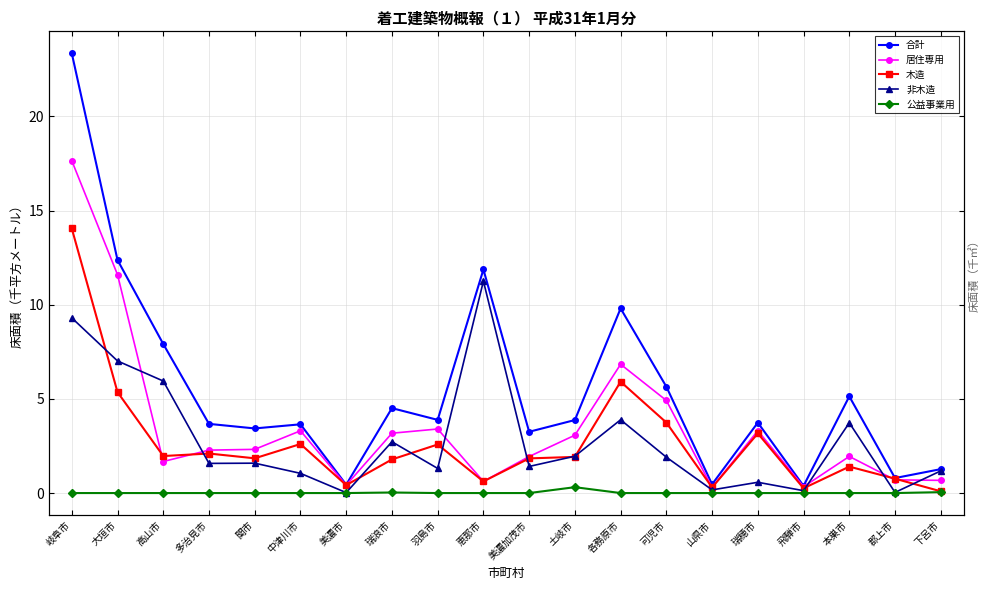

After their last crossing, which series has the higher values: 居住専用 or 木造?

居住専用